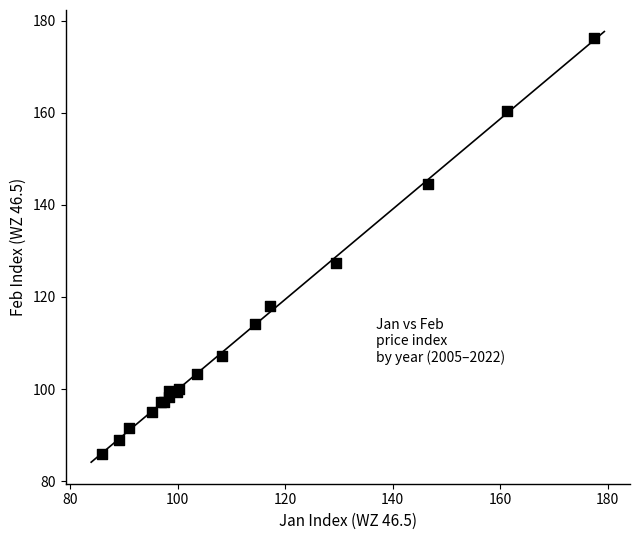

What Y value in the scatter plot is closest to 131?

127.4